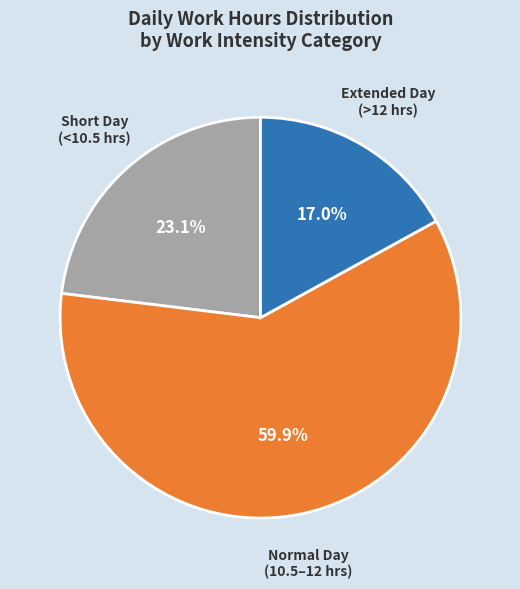

Is there any slice that represents more than half of the pie?

Yes